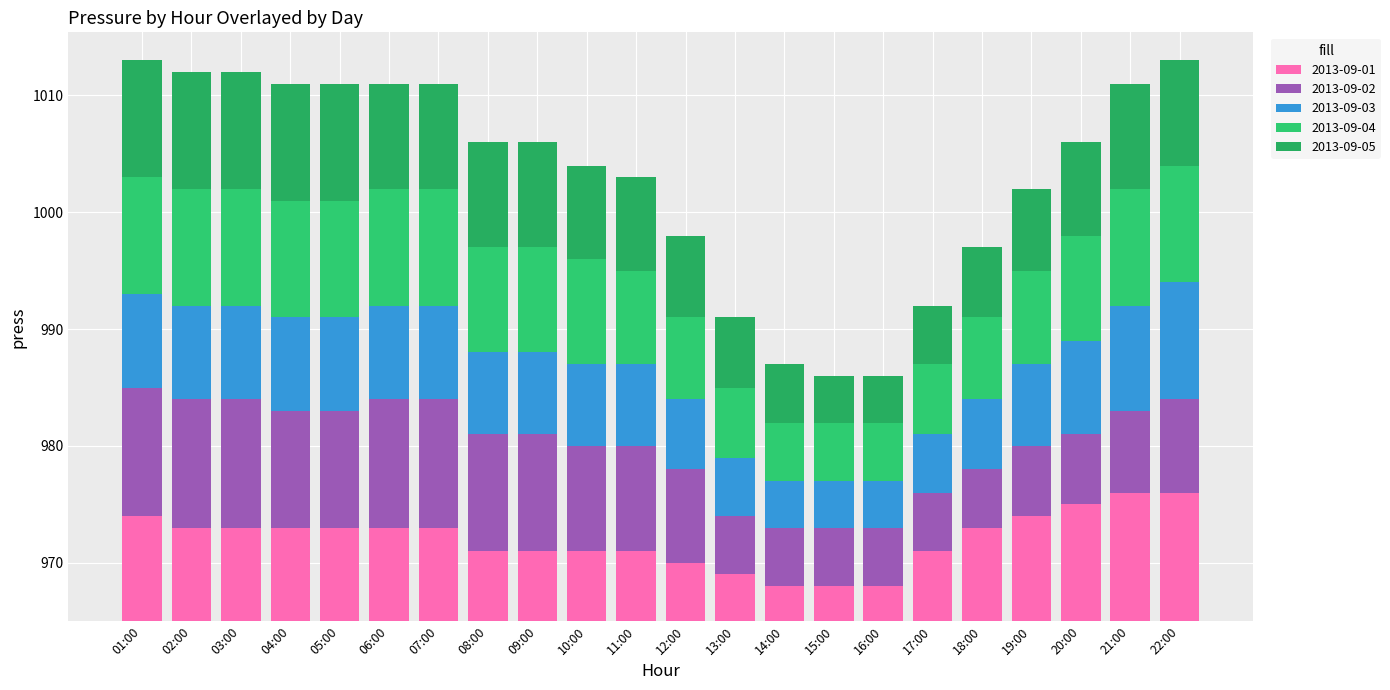

Reading left to right, extract all data points from this chart.

2013-09-01: 9	8	8	8	8	8	8	6	6	6	6	5	4	3	3	3	6	8	9	10	11	11
2013-09-02: 11	11	11	10	10	11	11	10	10	9	9	8	5	5	5	5	5	5	6	6	7	8
2013-09-03: 8	8	8	8	8	8	8	7	7	7	7	6	5	4	4	4	5	6	7	8	9	10
2013-09-04: 10	10	10	10	10	10	10	9	9	9	8	7	6	5	5	5	6	7	8	9	10	10
2013-09-05: 10	10	10	10	10	9	9	9	9	8	8	7	6	5	4	4	5	6	7	8	9	9